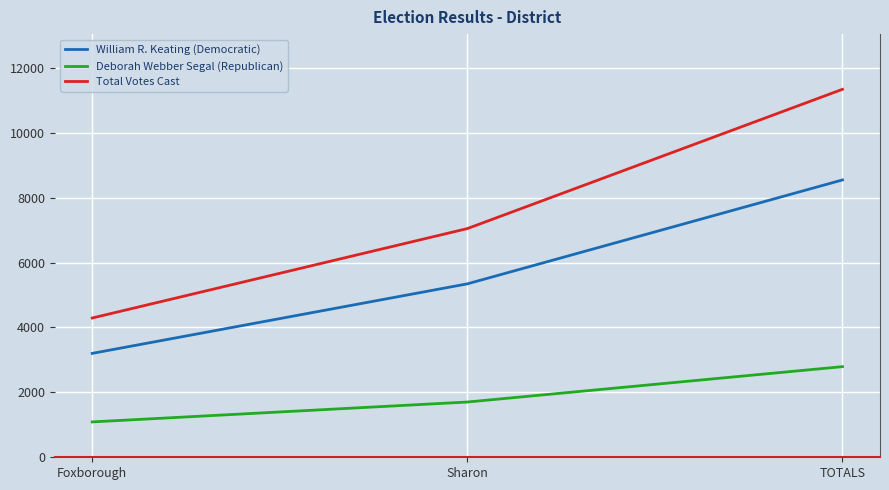

At how many categories does at least one series exceed 4183?

3